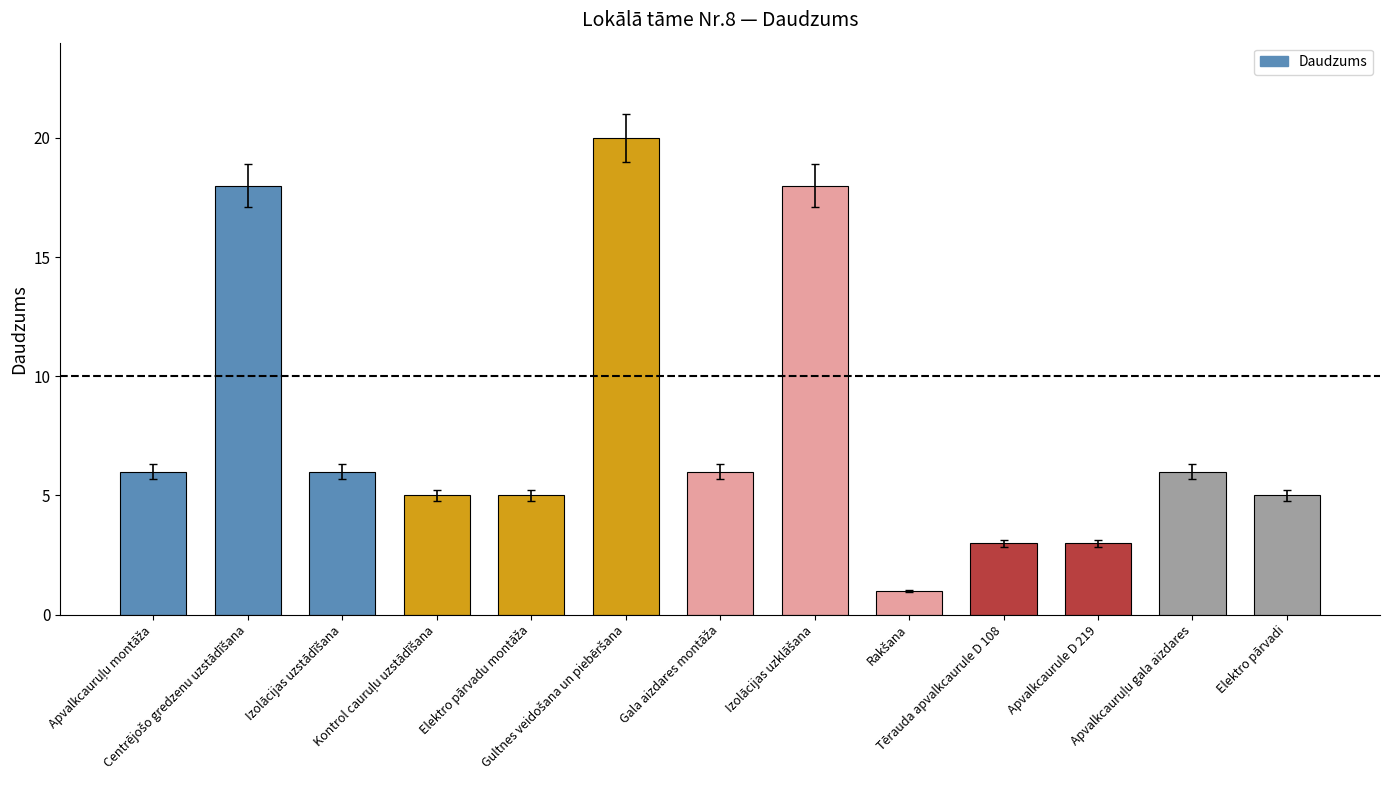

What is the difference between the maximum and second lowest values?

17